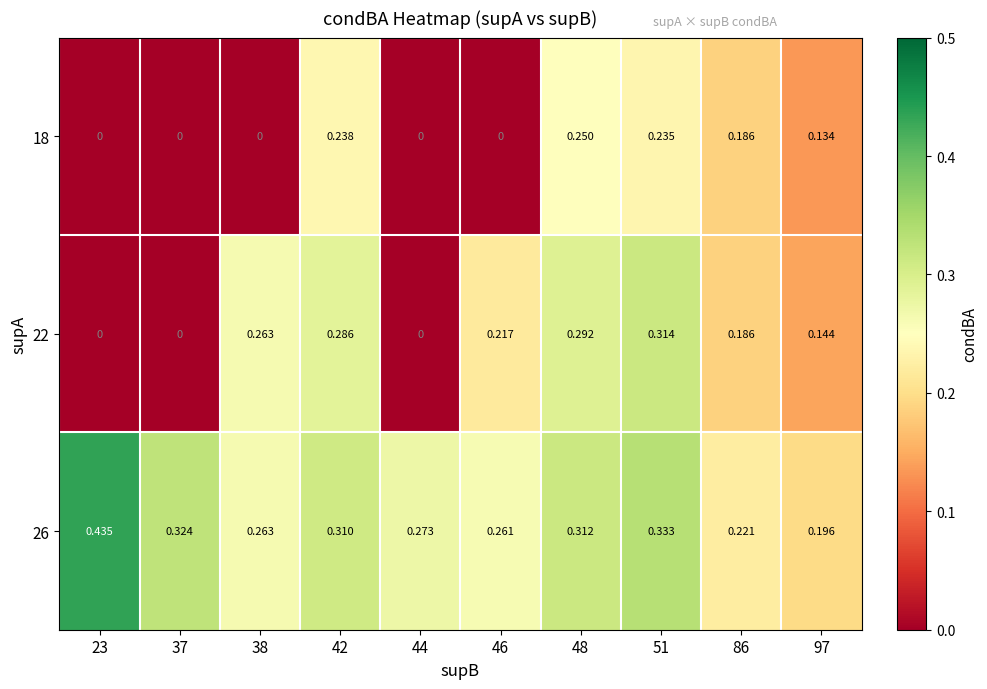

How many distinct data groups are displayed?

3